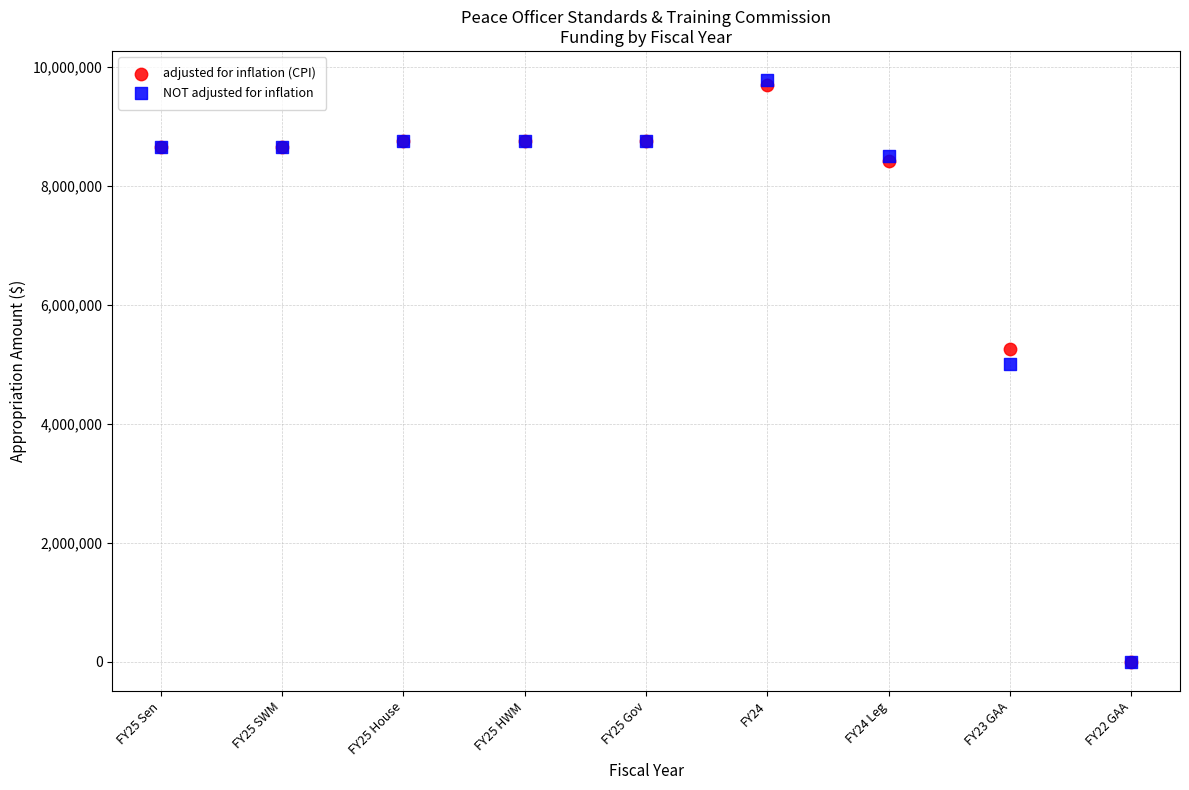

In the NOT adjusted for inflation series, what Y value is closest to 4889267?

5000000